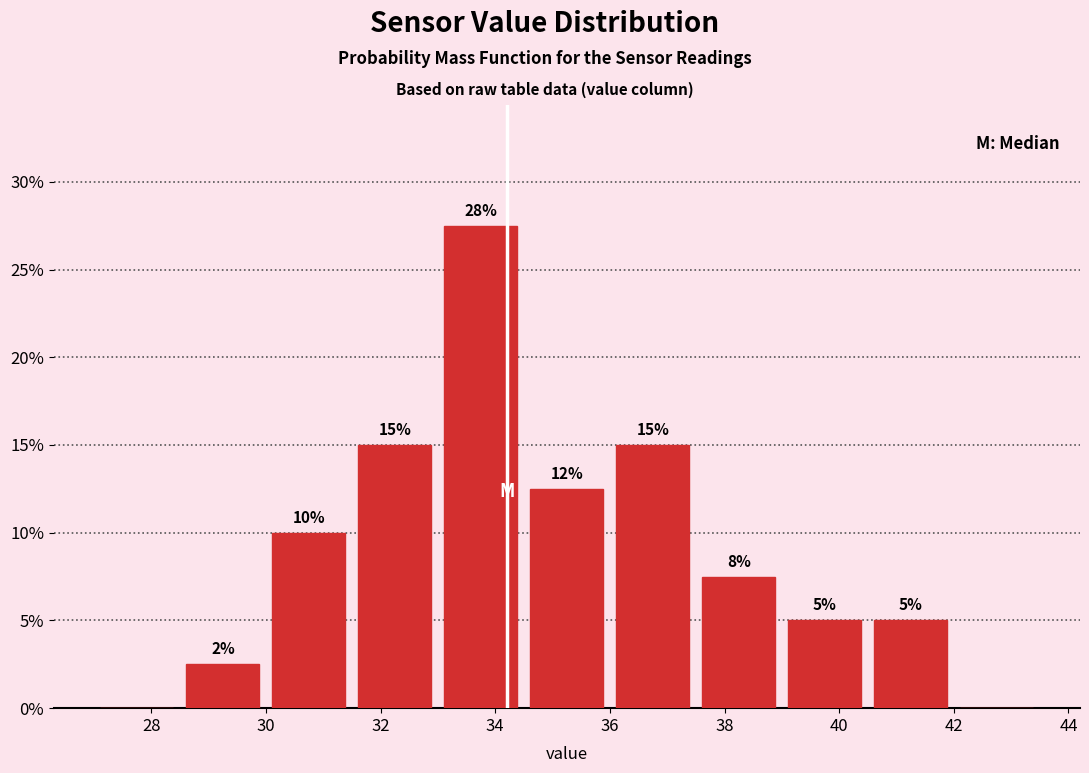

Which range on the x-axis has the tallest bar?

33.0 to 34.5